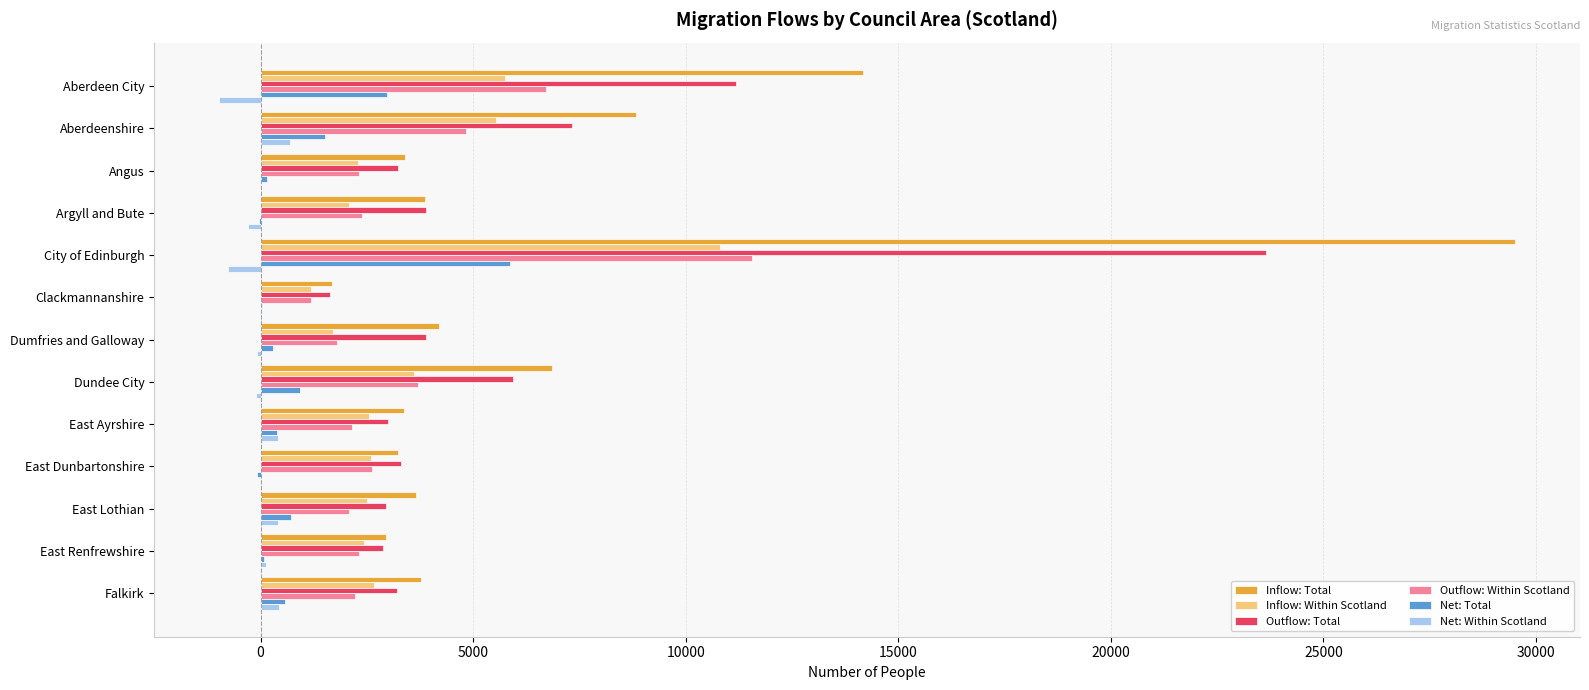

How many categories are shown in the chart?

13